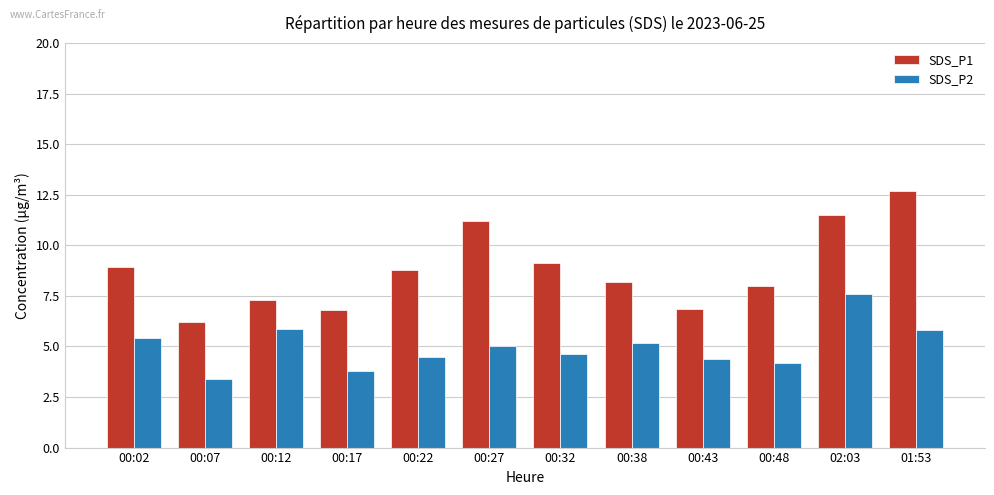

What is the total value across all series at 00:38?

13.3